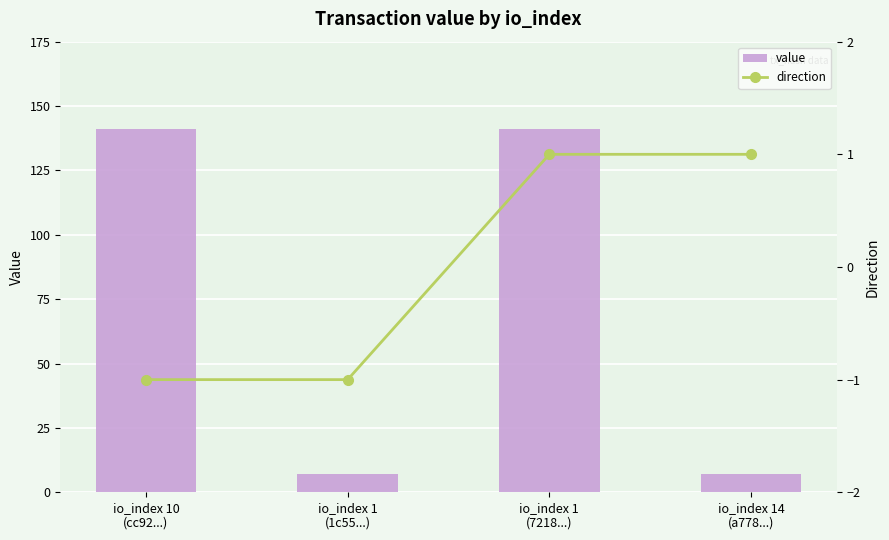

What is the sum of all value values?

296.1